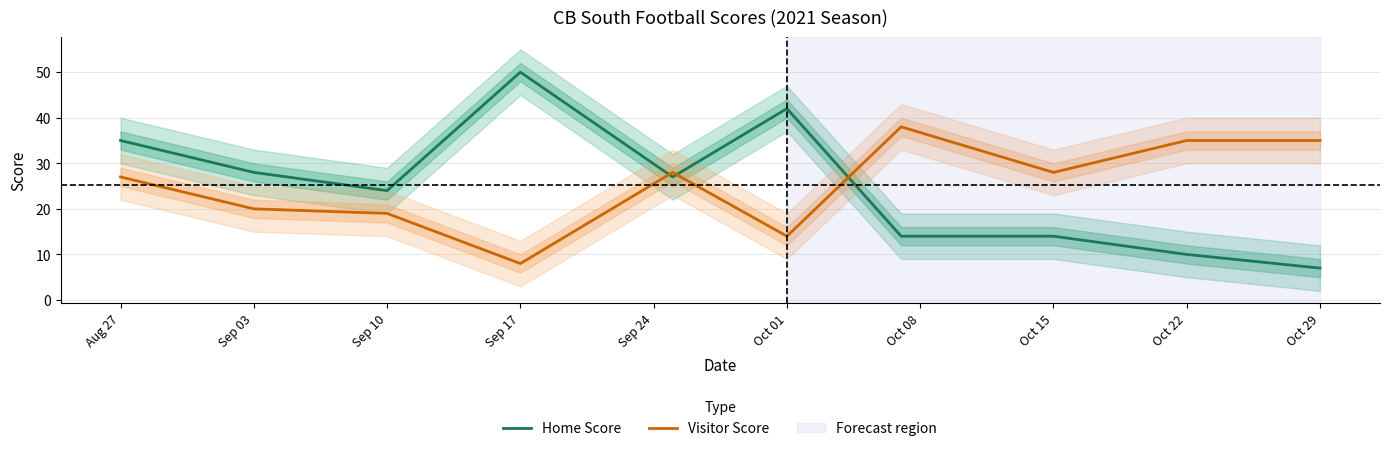

What is the minimum value for Home Score?

7